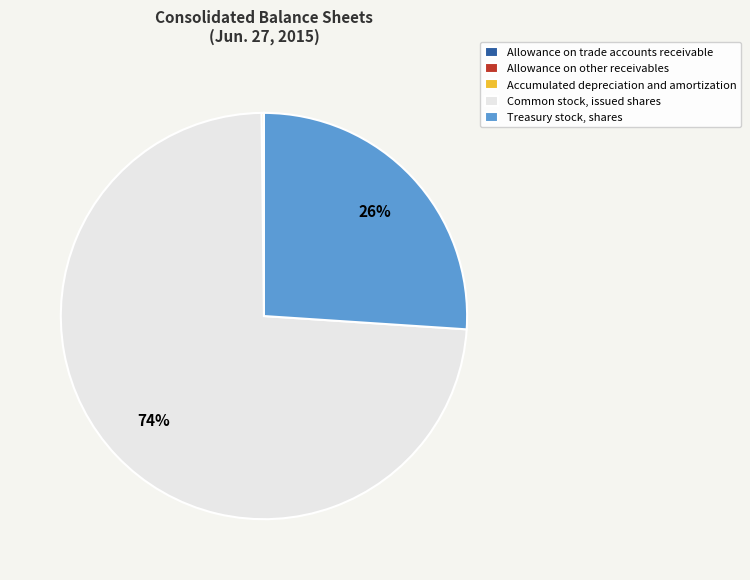

Which slice is the largest?

Common stock, issued shares